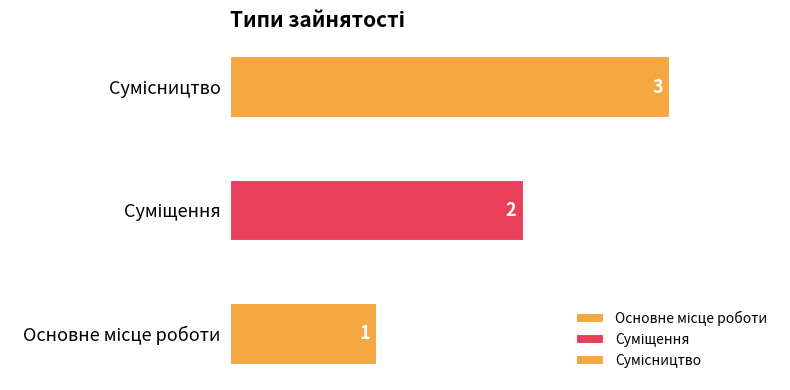

What is the sum of all values?

6